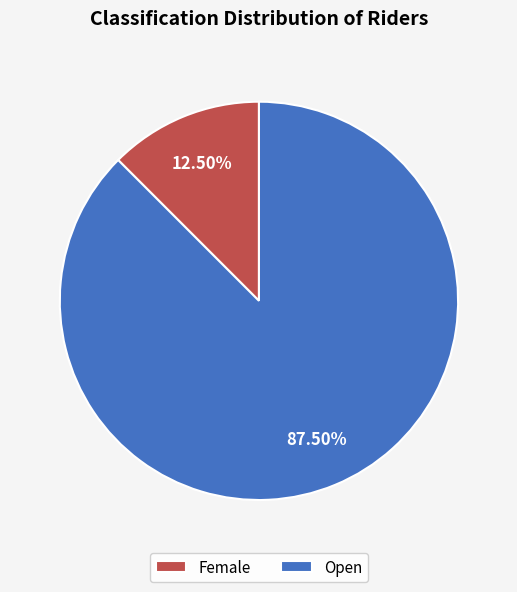

Which category has the biggest portion of the pie?

Open